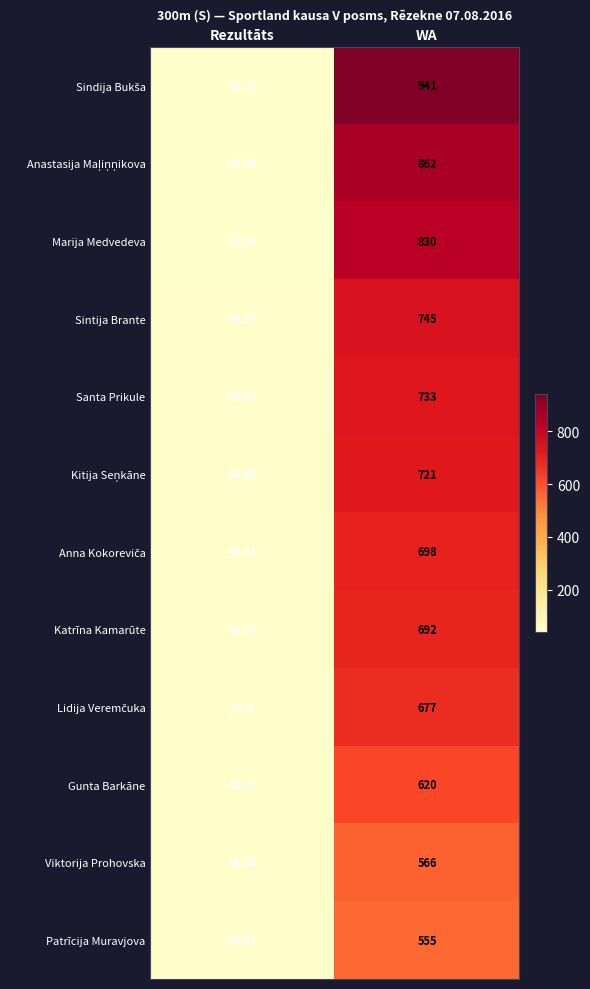

Which label corresponds to the smallest value in the chart?

Rezultāts